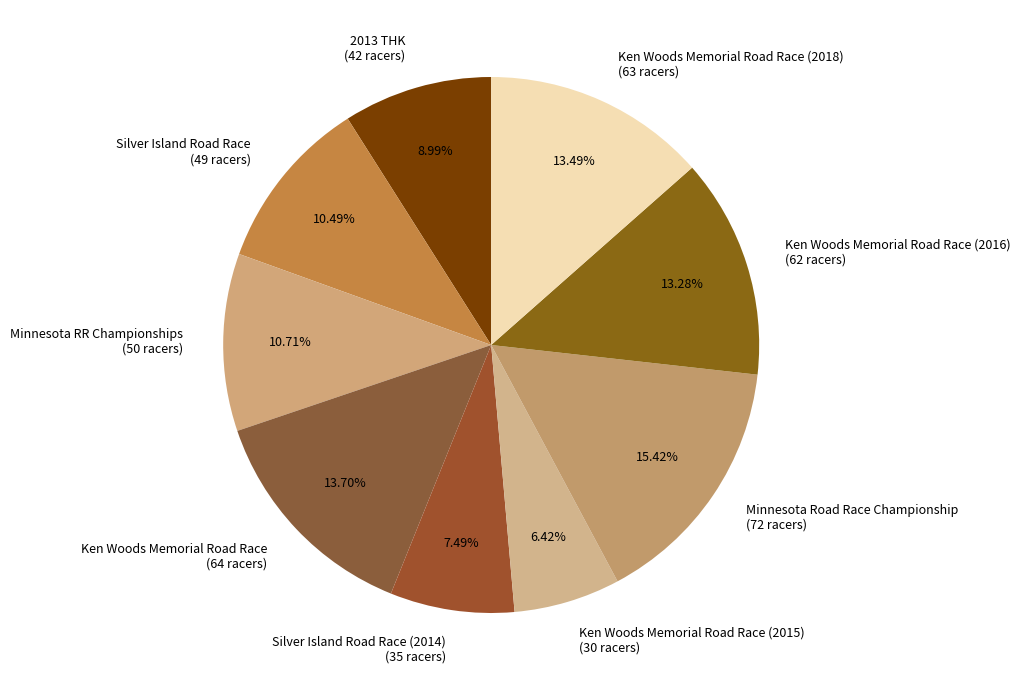

Which category has the smallest portion of the pie?

Ken Woods Memorial Road Race (2015)